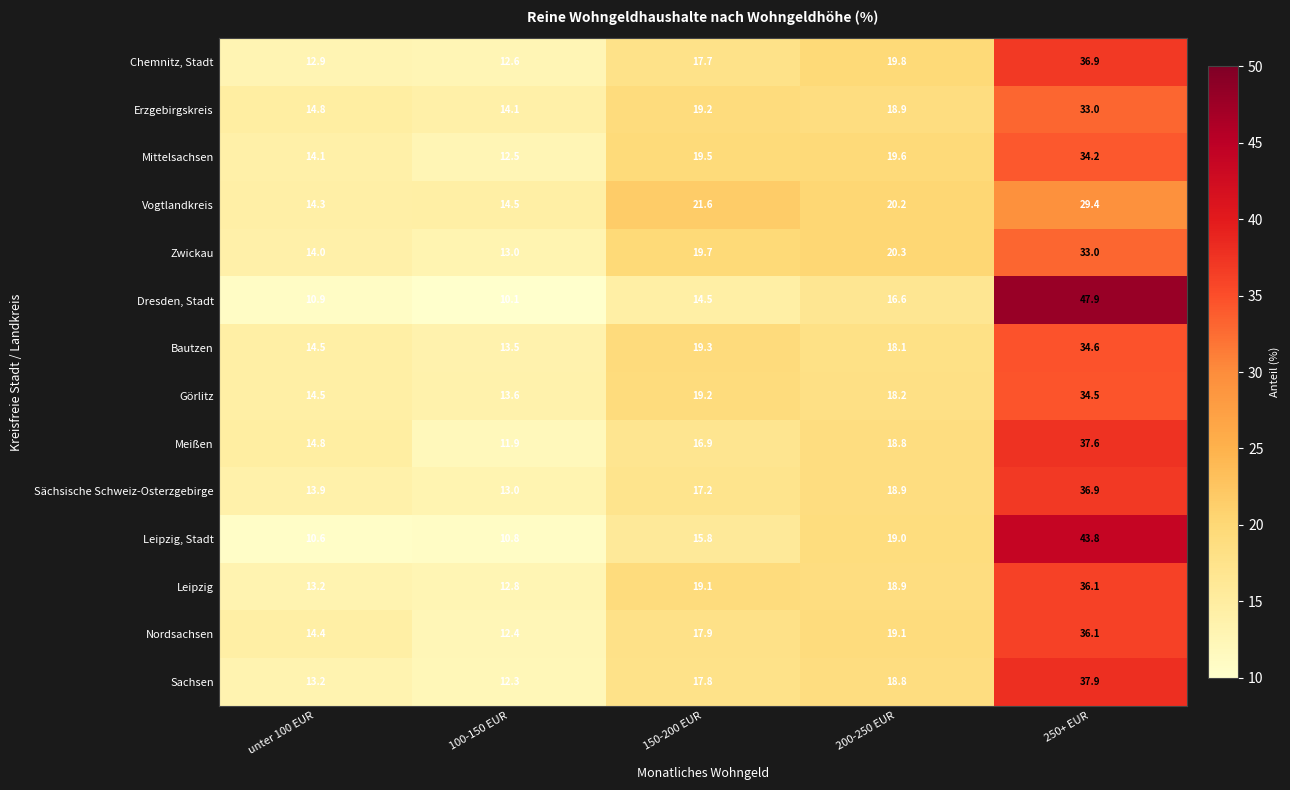

The value of Bautzen at 250+ EUR is 17.9. True or false?

False